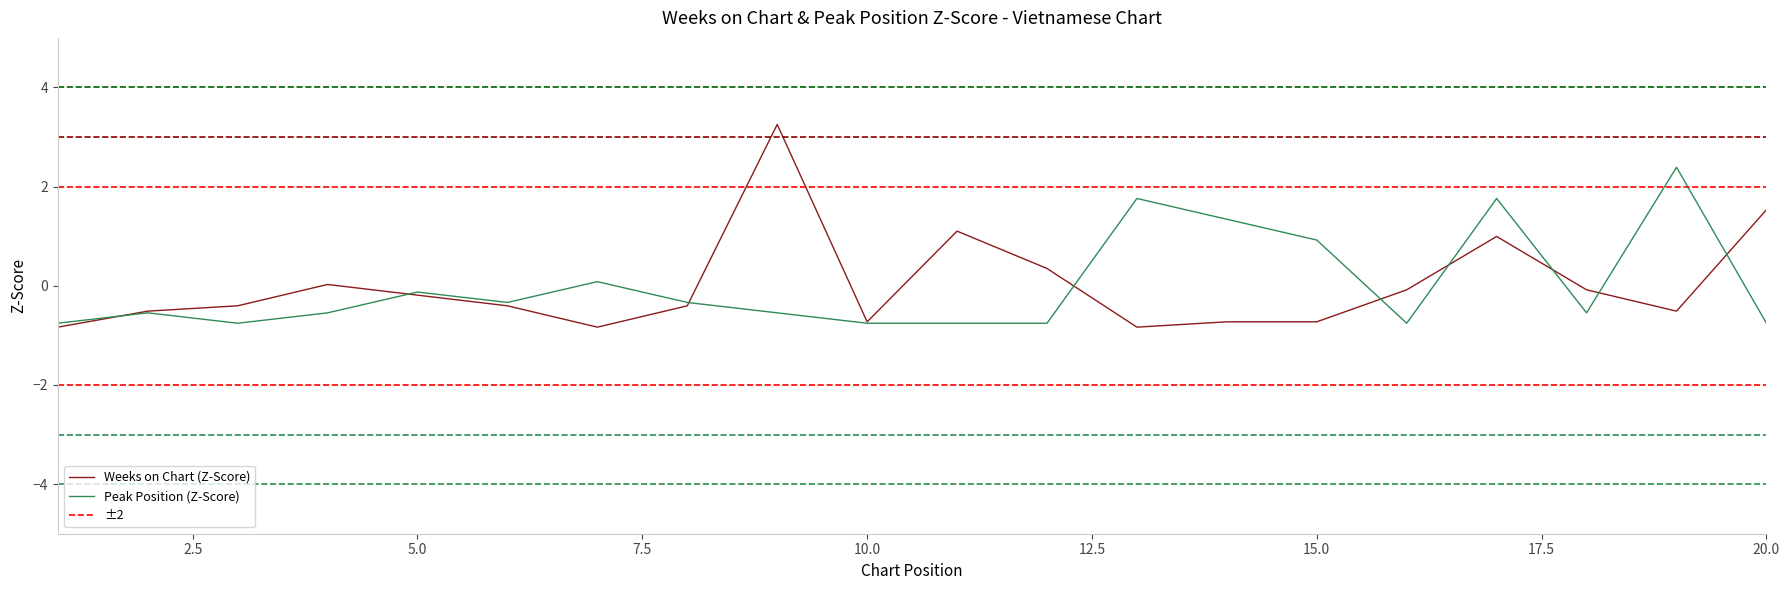

How many interior local valleys does the Weeks on Chart series have?

4